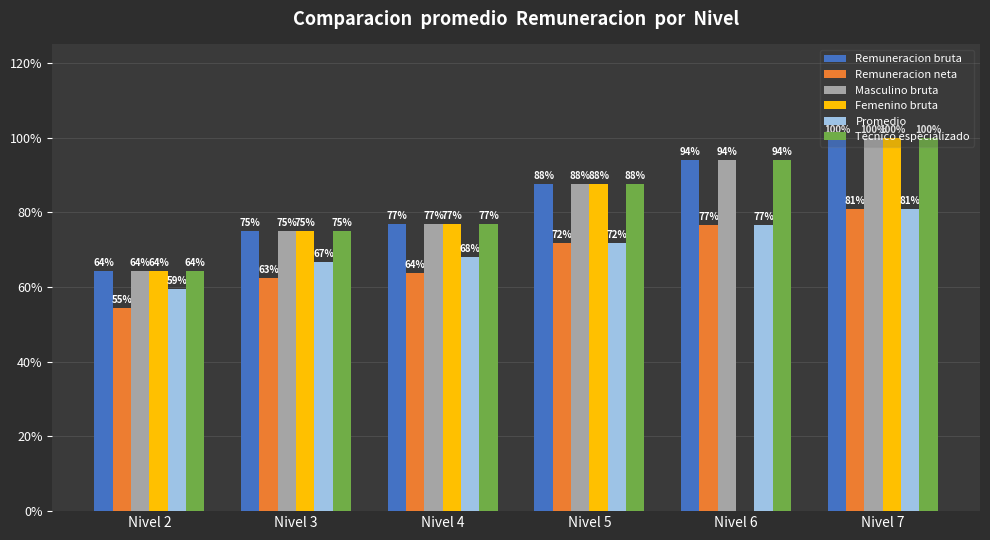

At which category is the sum across all series the highest?

Nivel 7